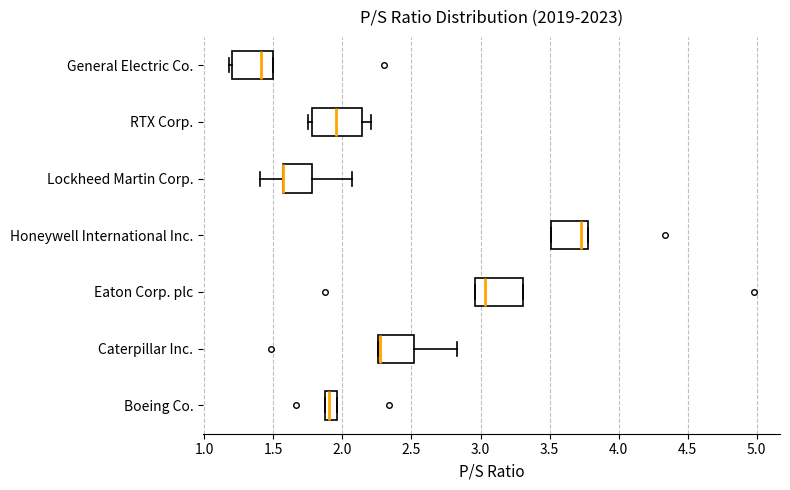

Where is the right edge of the box for RTX Corp. on the x-axis? The values are not printed on the chart, so give them approximately, as read against the axis.

2.15